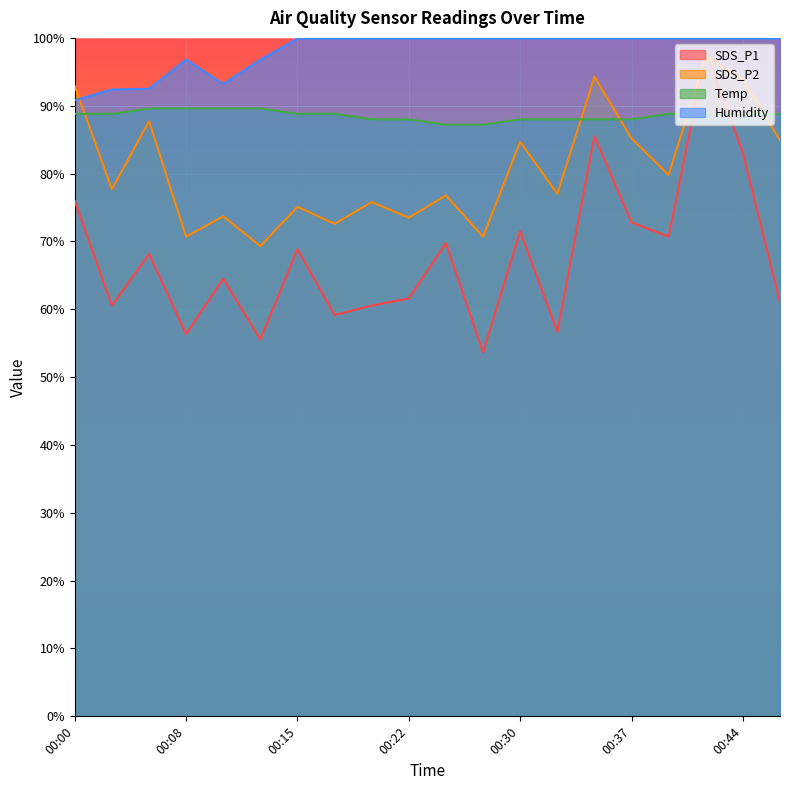

The value of SDS_P1 at 00:44 is 135.5. True or false?

False